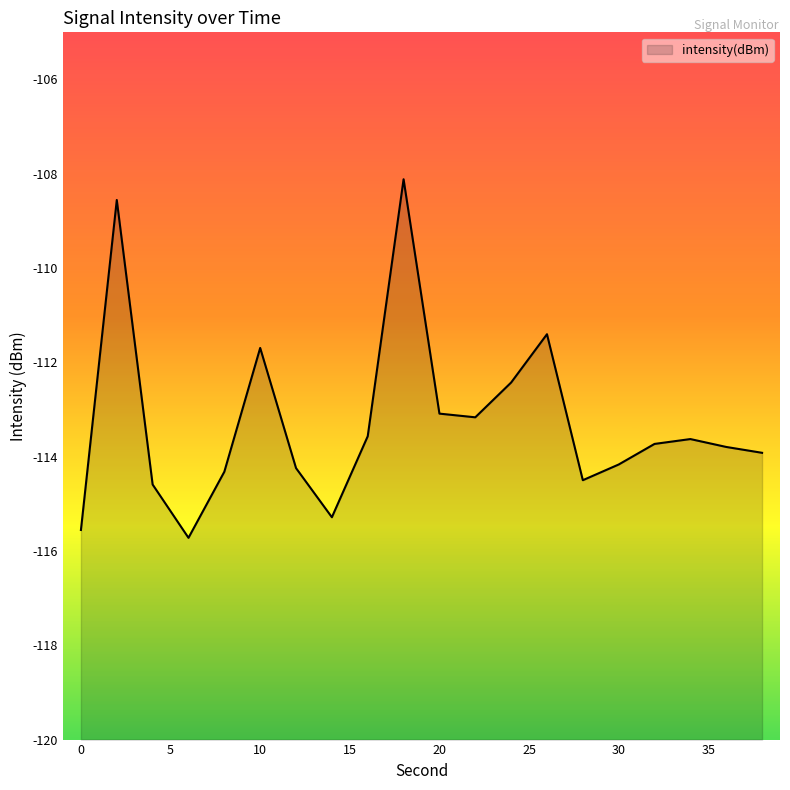

List the labels in order of value, smallest first.

6, 0, 14, 4, 28, 8, 12, 30, 38, 36, 32, 34, 16, 22, 20, 24, 10, 26, 2, 18